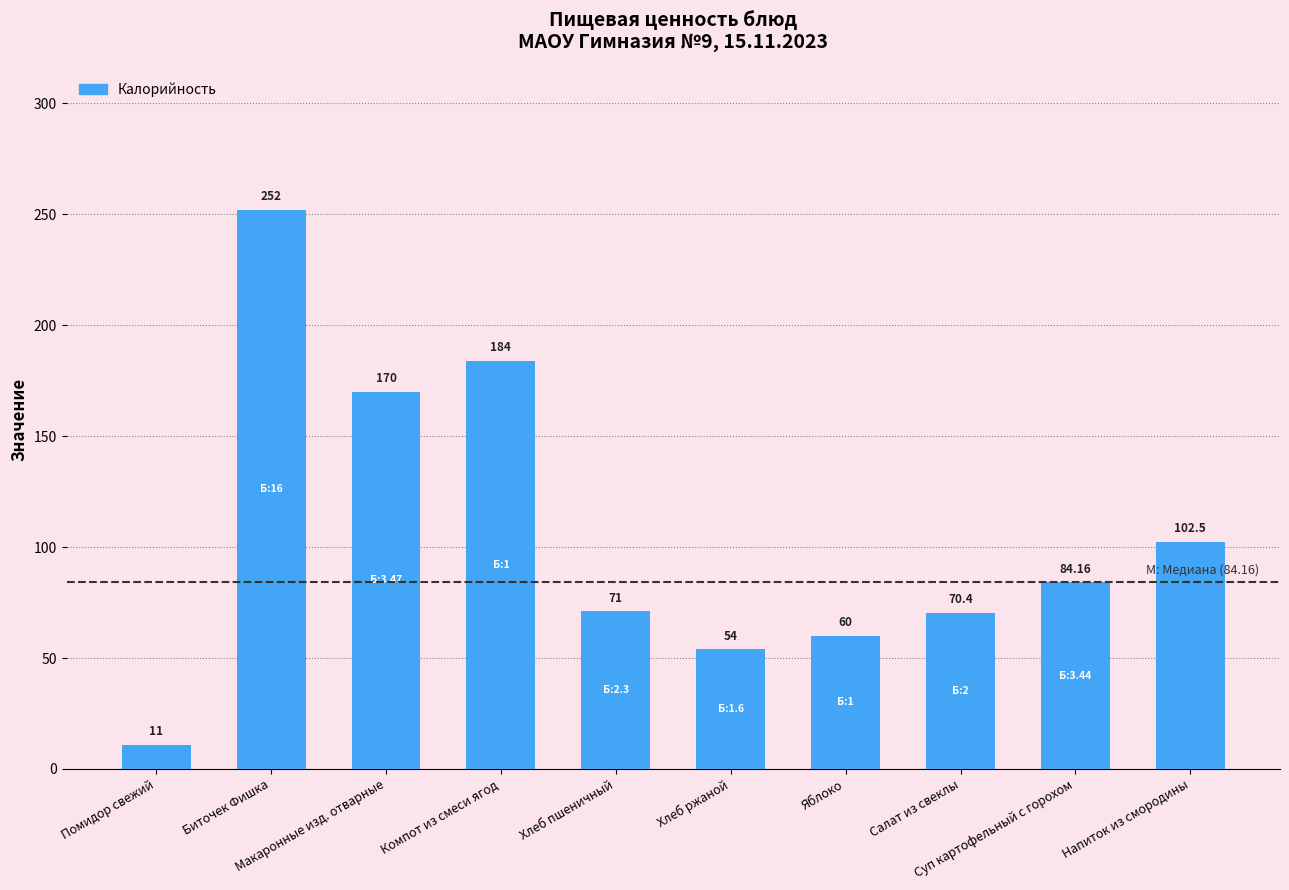

List the labels in order of value, largest first.

Биточек Фишка, Компот из смеси ягод, Макаронные изд. отварные, Напиток из смородины, Суп картофельный с горохом, Хлеб пшеничный, Салат из свеклы, Яблоко, Хлеб ржаной, Помидор свежий